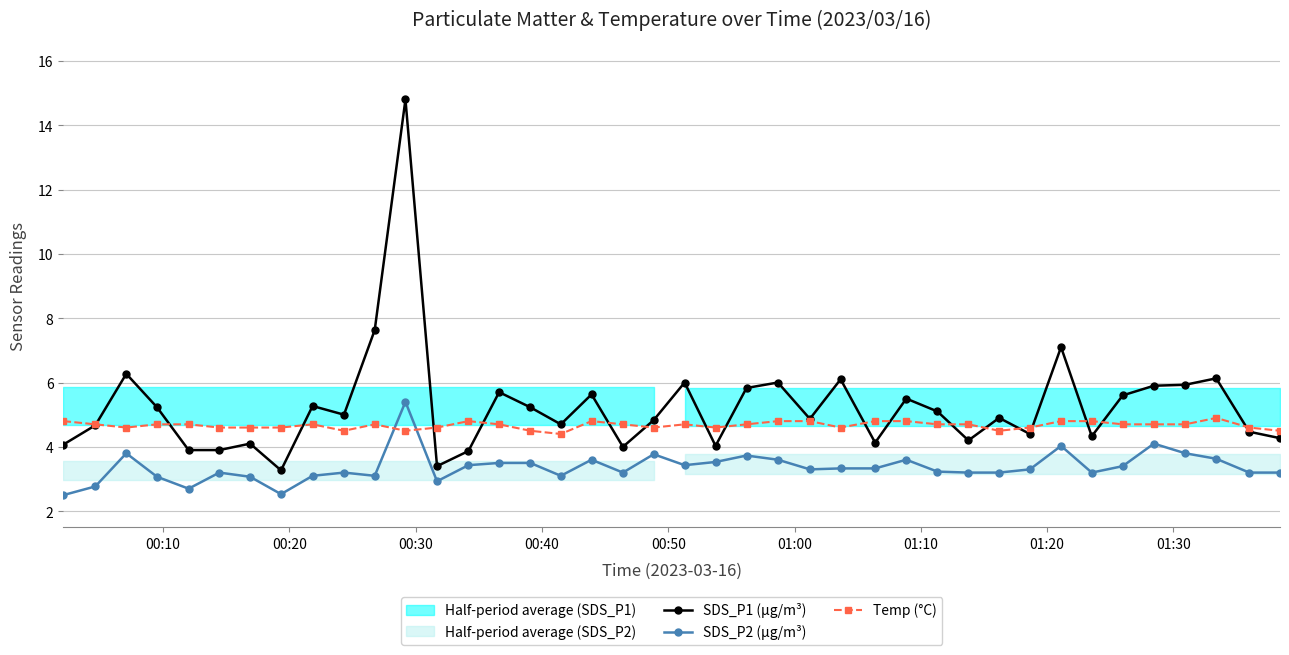

How many times do Temp (°C) and SDS_P2 (µg/m³) cross each other?

2